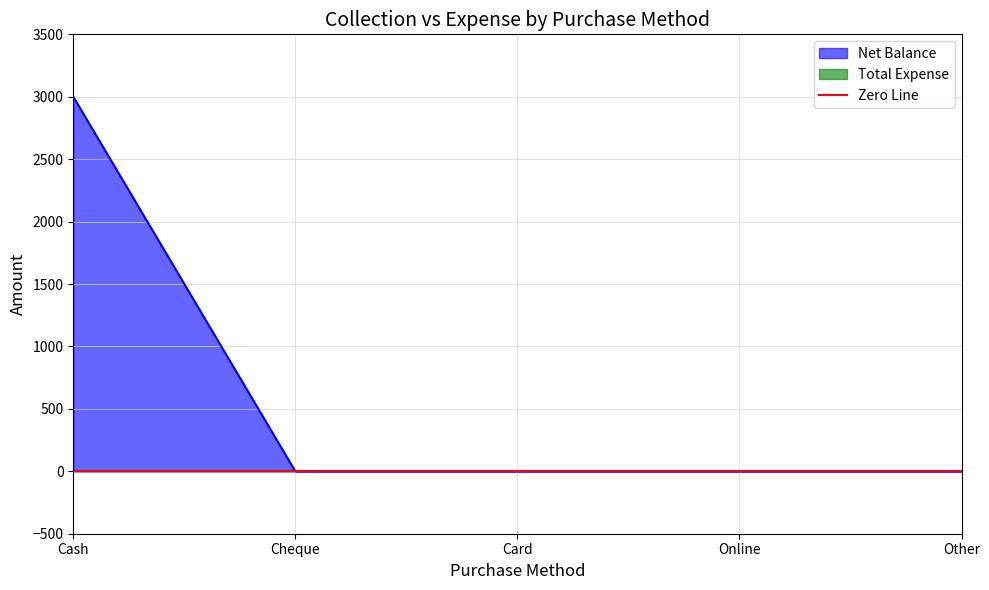

The value of Net Balance at Cash is 1187. True or false?

False